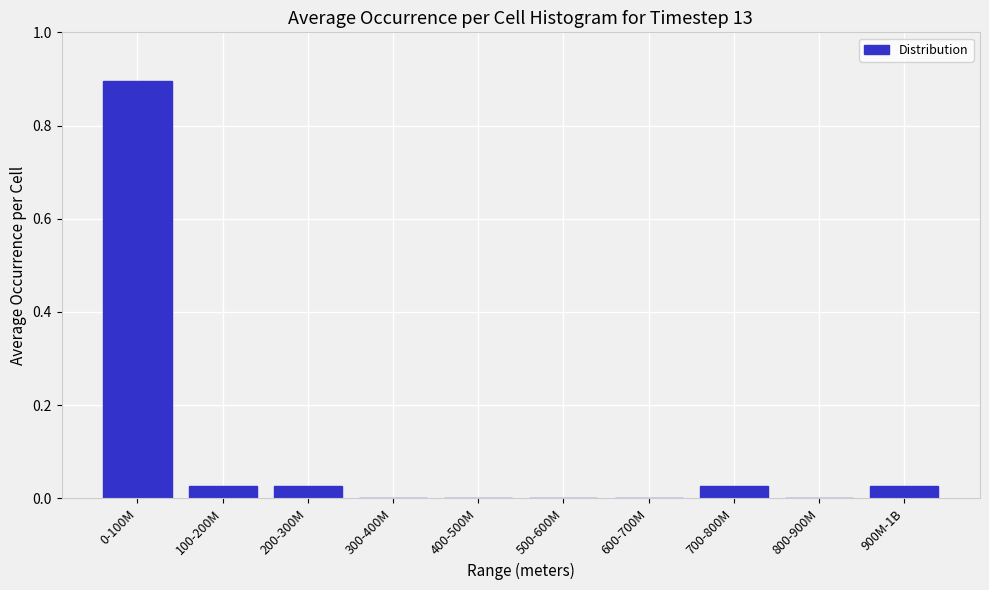

True or false: the data shows 0.0 at 800-900M.

True